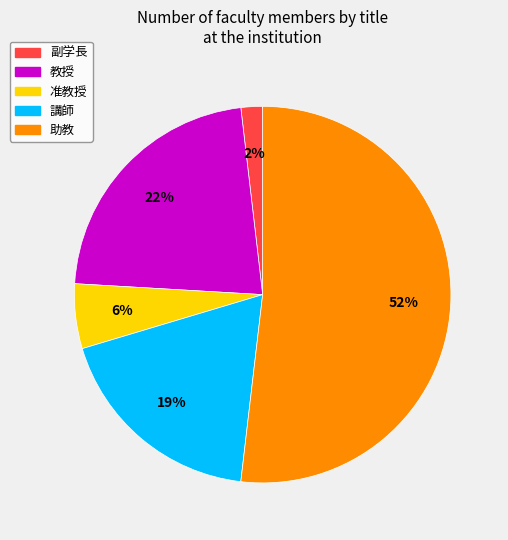

Is there any slice that represents more than half of the pie?

Yes